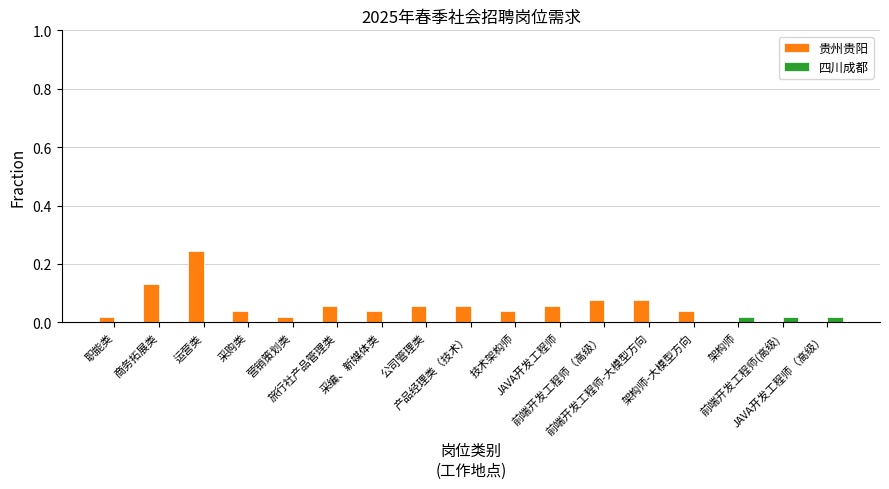

Which series has the largest total across all categories?

贵州贵阳